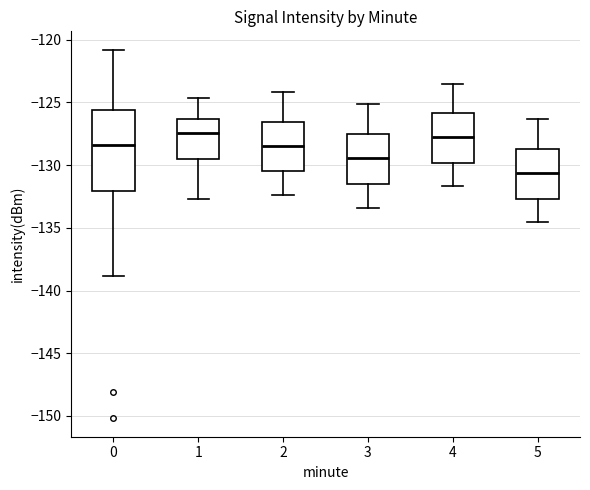

Reading left to right, transcribe this box plot: for each box, give where its median line is, the range the box spans, and where its two whiskers end, as read against the y-axis. The values are not printed on the chart, so give them approximately, as read against the axis.

0: median -128.5, box -132.0 to -125.5, whiskers -139.0 to -121.0
1: median -127.5, box -129.5 to -126.5, whiskers -132.5 to -124.5
2: median -128.5, box -130.5 to -126.5, whiskers -132.5 to -124.0
3: median -129.5, box -131.5 to -127.5, whiskers -133.5 to -125.0
4: median -127.5, box -130.0 to -126.0, whiskers -131.5 to -123.5
5: median -130.5, box -132.5 to -128.5, whiskers -134.5 to -126.5